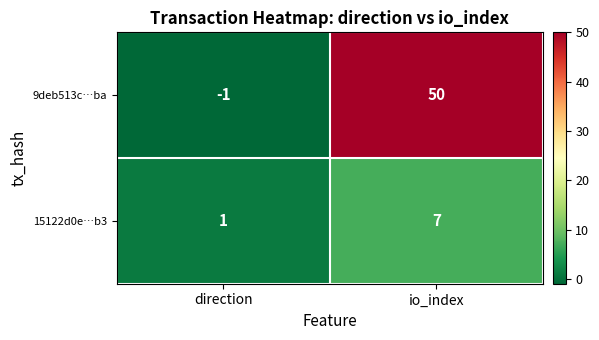

What is the minimum value shown in the chart?

-1